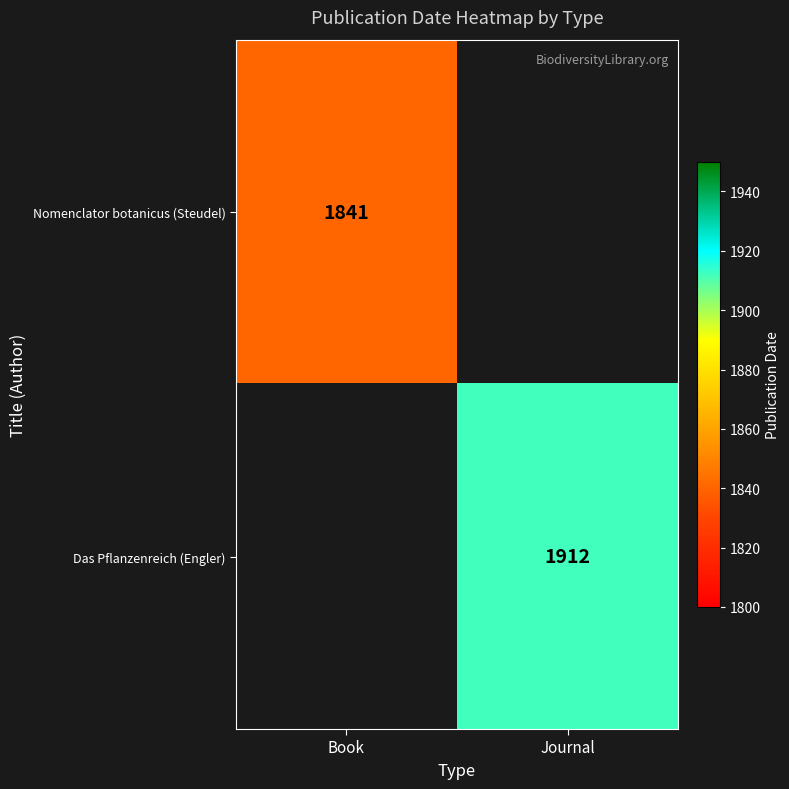

At which category does the chart reach its minimum across all series?

Book